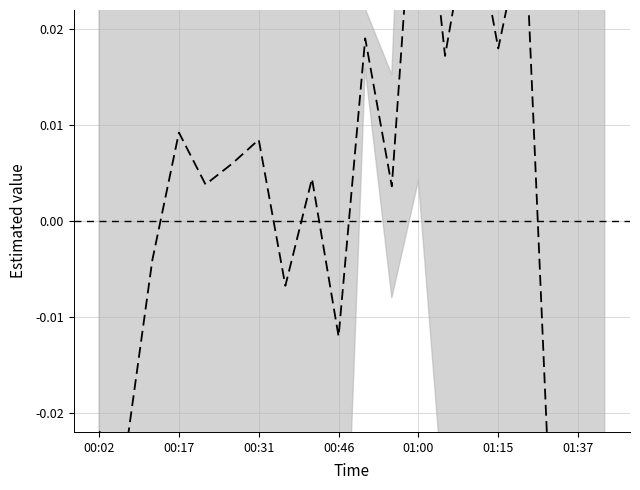

How many data points are above 0?

12